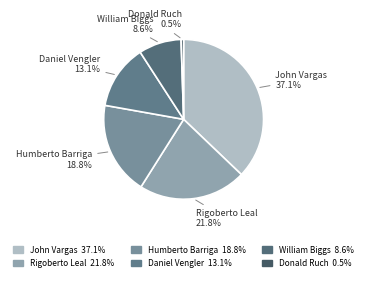

Which category has the smallest portion of the pie?

Donald Ruch